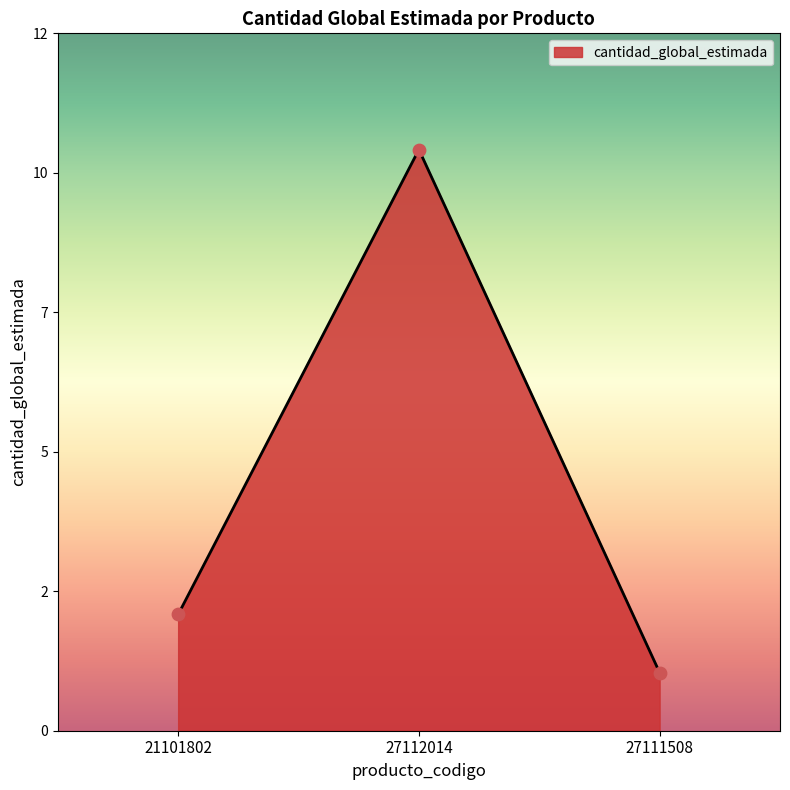

Which has a higher value, 27111508 or 27112014?

27112014